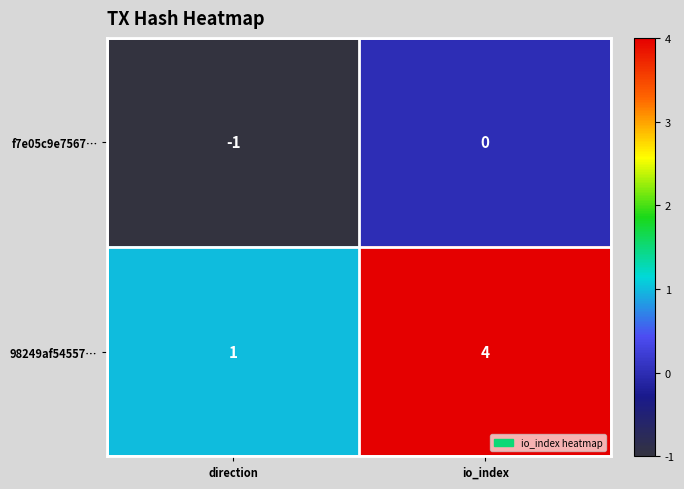

Which series has the largest total across all categories?

98249af54557…